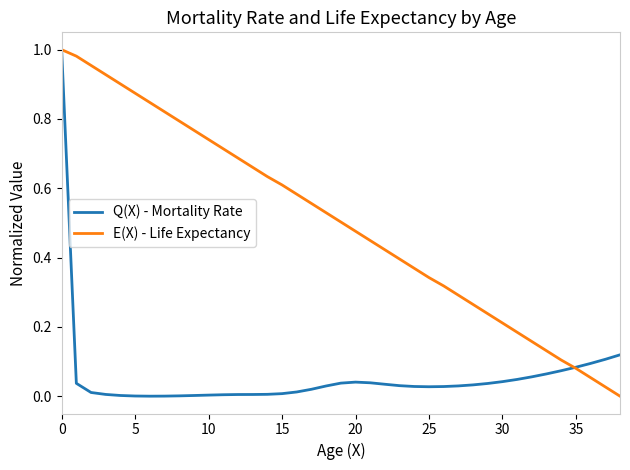

In Q(X) - Mortality Rate, how many points are lower than both neighbors (excluding endpoints)?

2